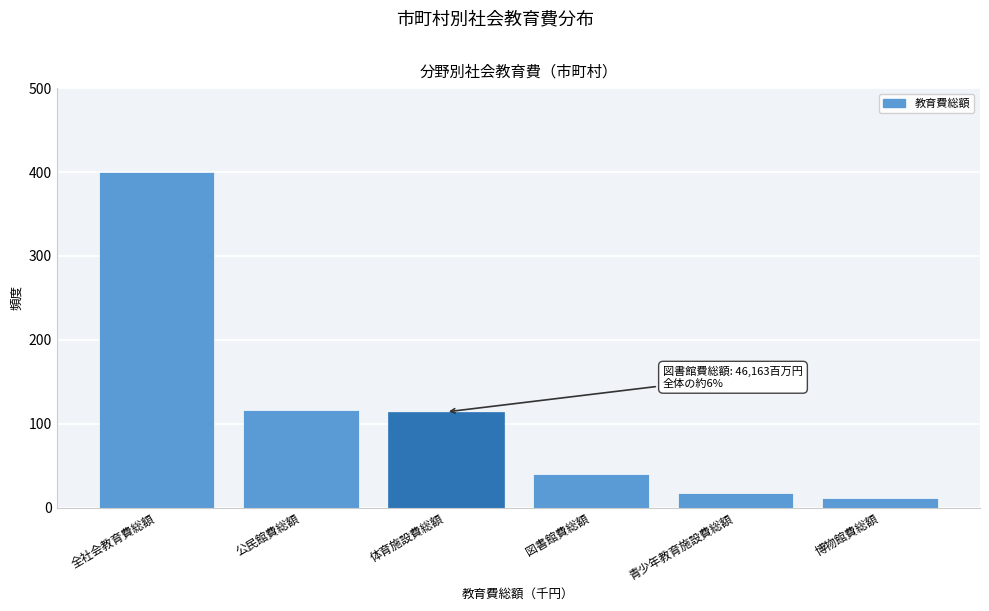

Reading left to right, what are all the values shown in this chart?

全社会教育費総額=400	公民館費総額=116	体育施設費総額=114	図書館費総額=40	青少年教育施設費総額=17	博物館費総額=11